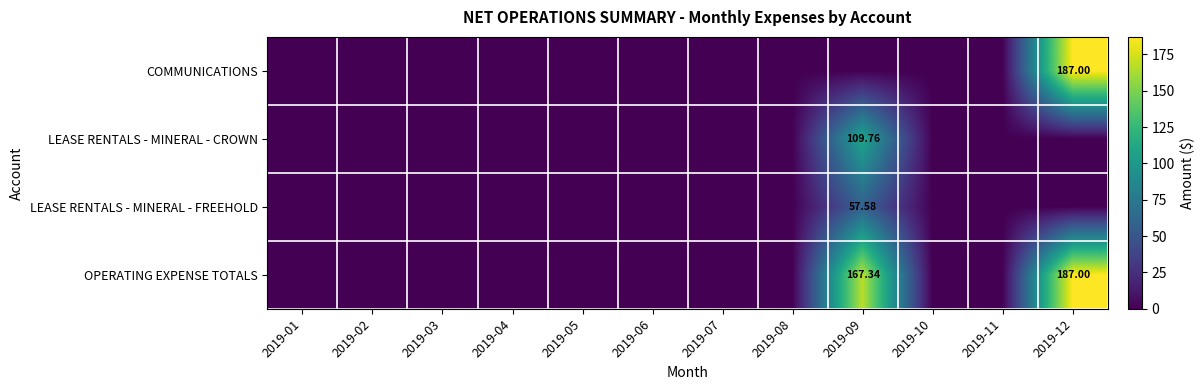

Is the value of OPERATING EXPENSE TOTALS at 2019-01 greater than the value of LEASE RENTALS - MINERAL - CROWN at 2019-01?

No